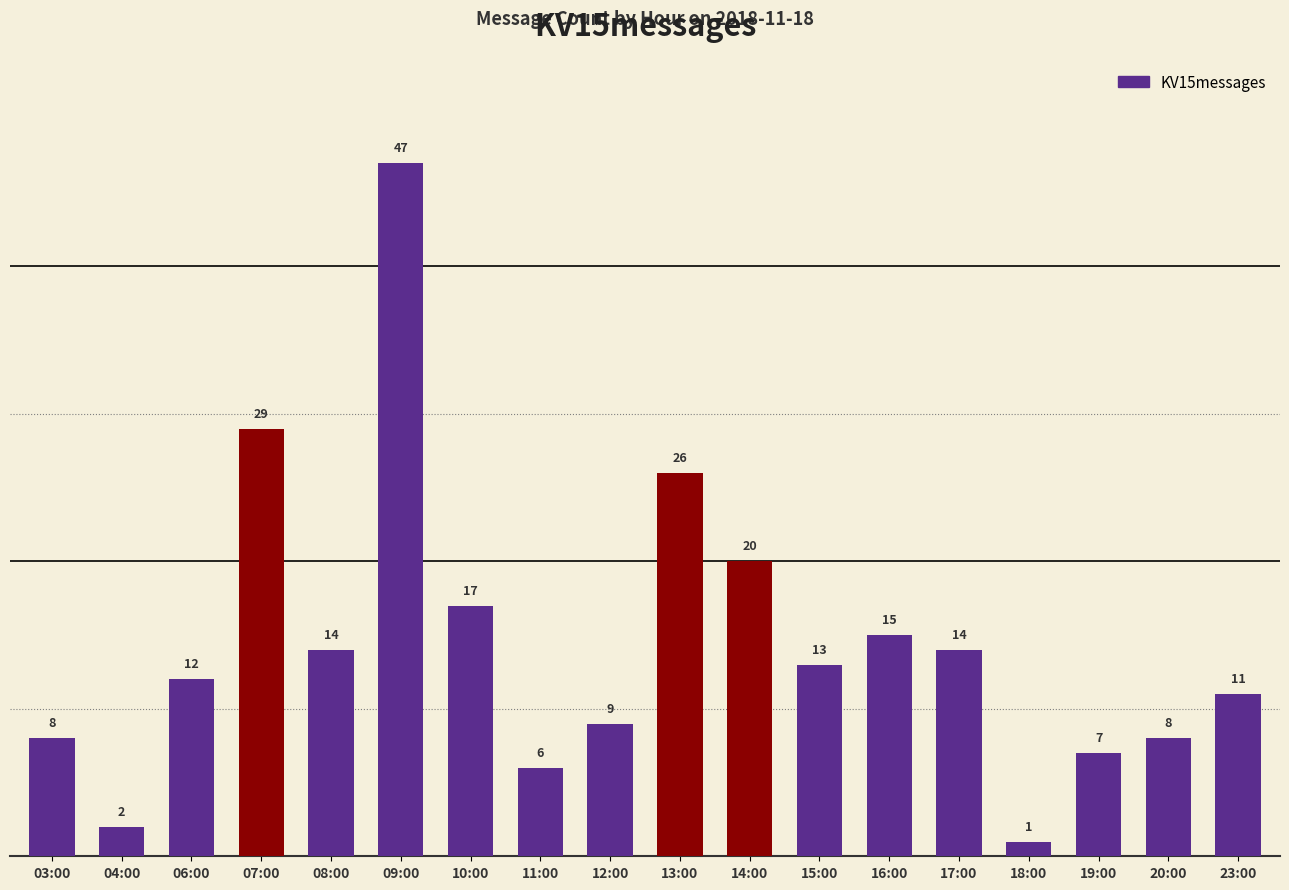

What is the smallest value displayed?

1